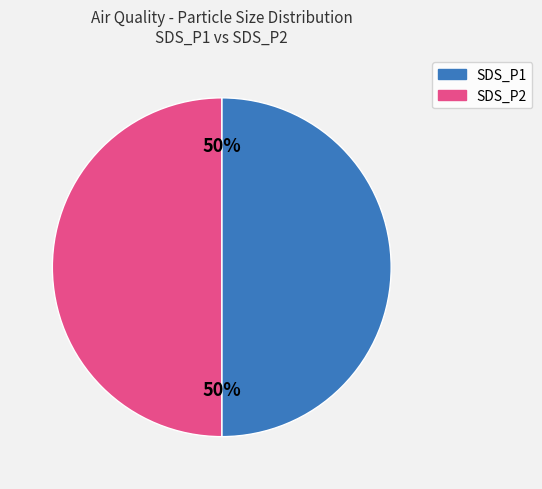

Is it true that SDS_P1 is 1% of the pie?

False